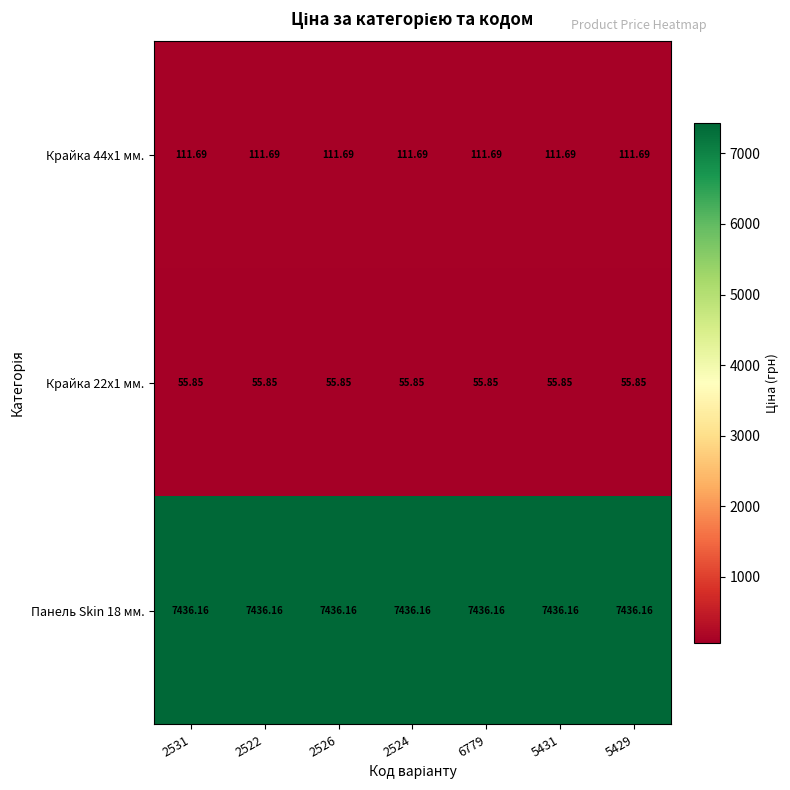

Is the value of Панель Skin 18 мм. at 5431 greater than the value of Крайка 44x1 мм. at 2524?

Yes